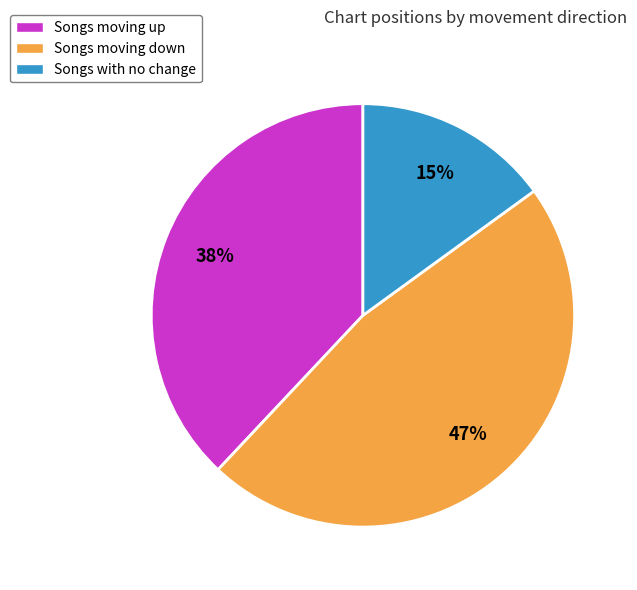

Is it true that Songs moving down is 47% of the pie?

True